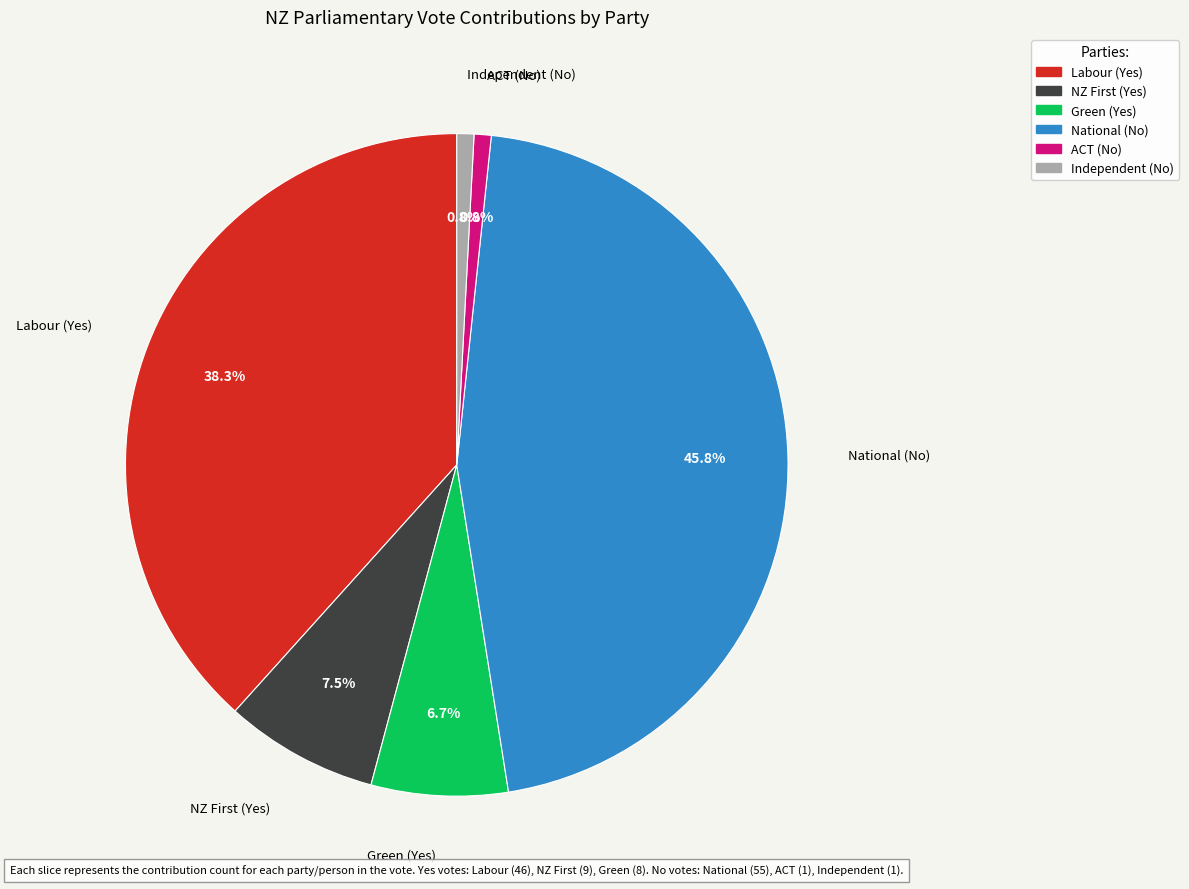

What percentage is the Labour (Yes) slice, to the nearest percent?

38%